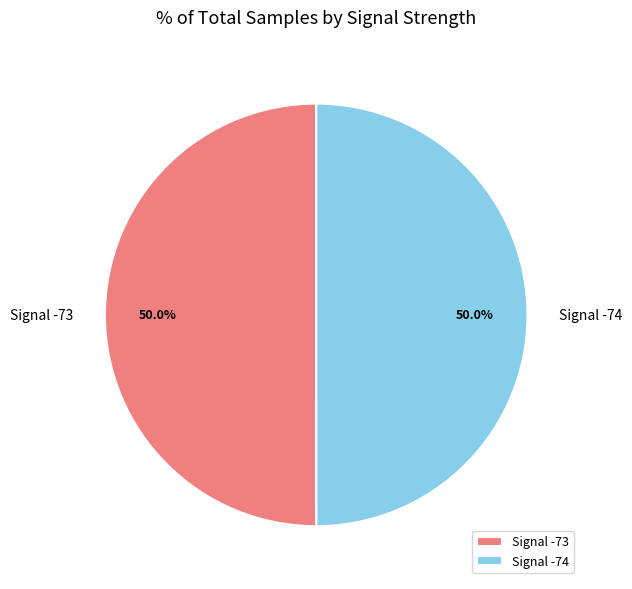

What is the ratio of the value at Signal -73 to the value at Signal -74?

1.0